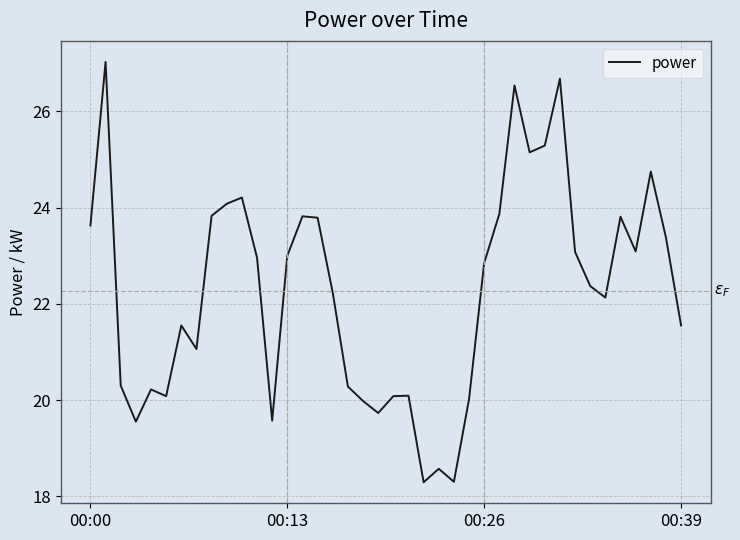

Is this an area chart (filled region under the line)?

No